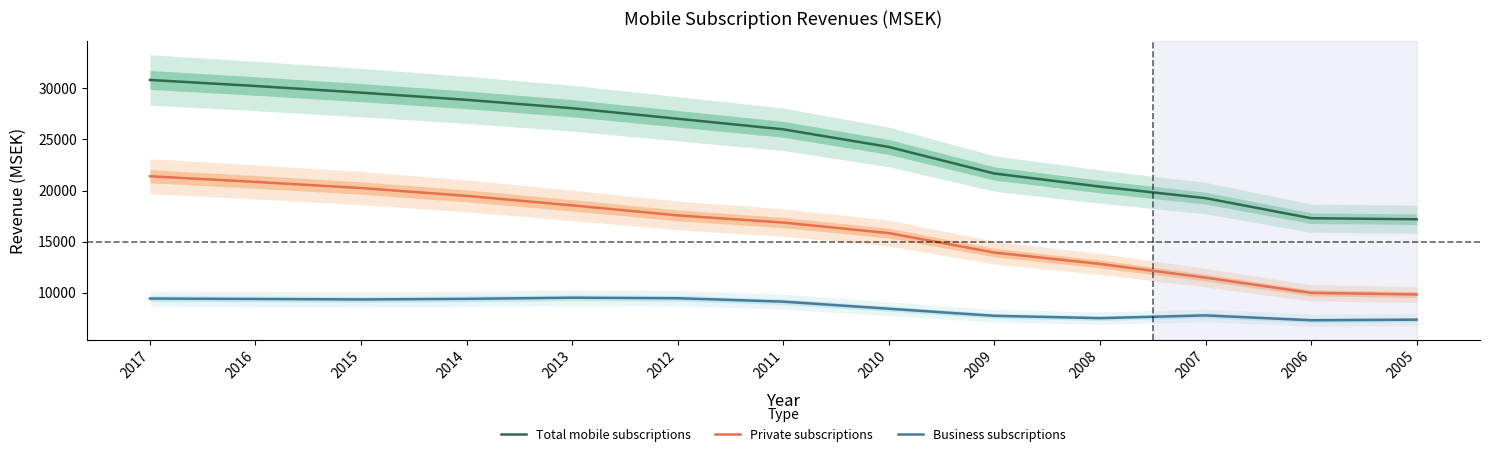

What are all the series names shown in the legend?

Total mobile subscriptions, Private subscriptions, Business subscriptions